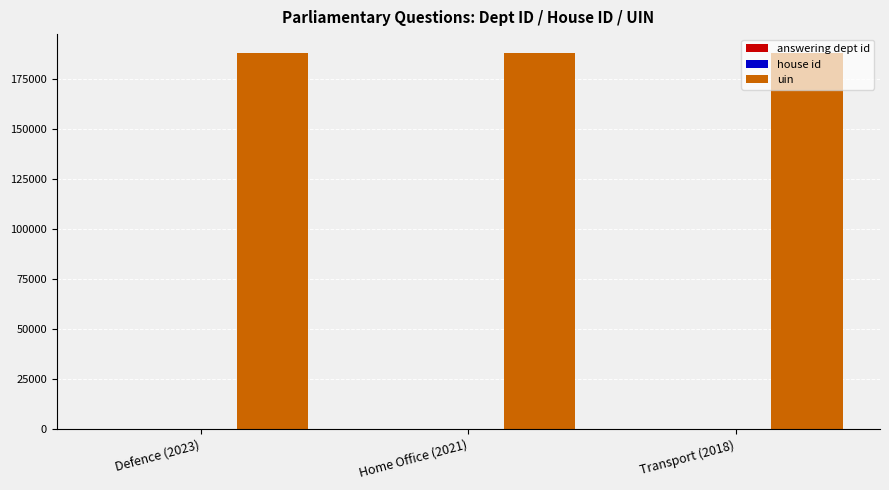

Which series has the largest total across all categories?

uin